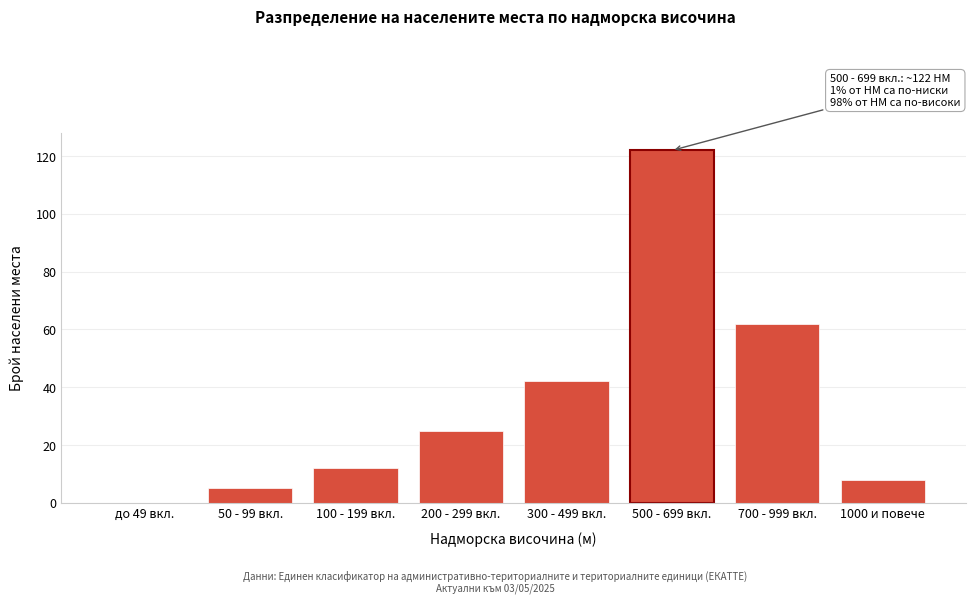

Reading left to right, what are all the values shown in this chart?

до 49 вкл.=0	50 - 99 вкл.=5	100 - 199 вкл.=12	200 - 299 вкл.=25	300 - 499 вкл.=42	500 - 699 вкл.=122	700 - 999 вкл.=62	1000 и повече=8